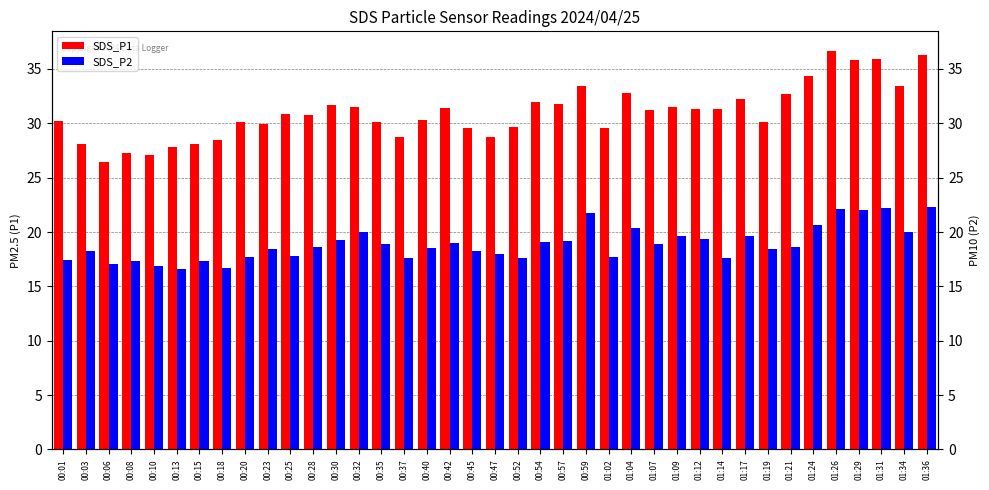

Are the bars horizontal?

No